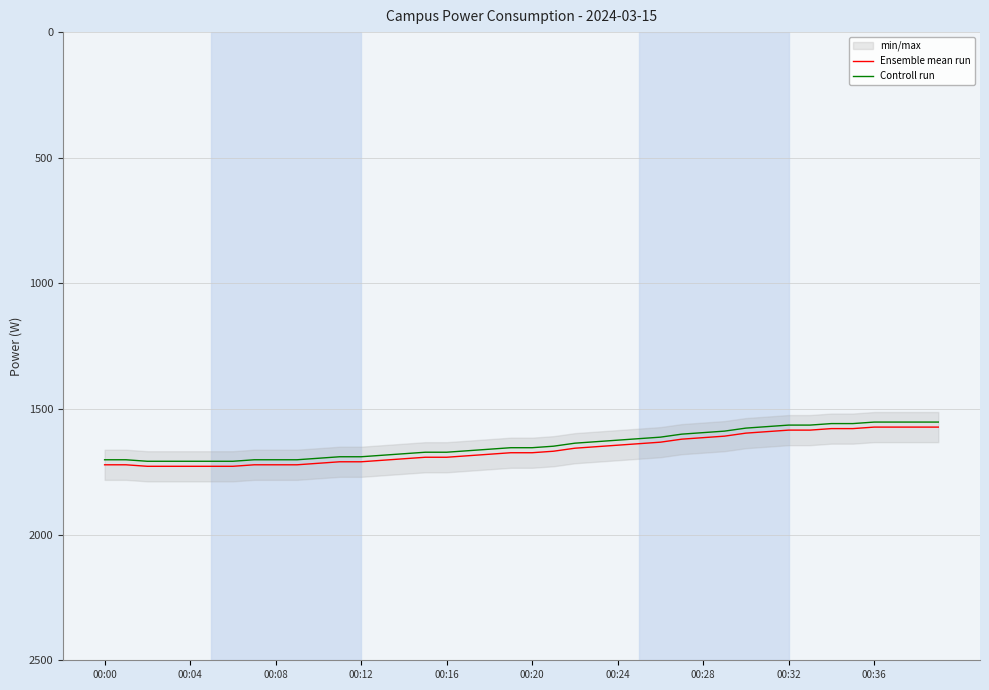

At how many categories does at least one series exceed 1607?

30